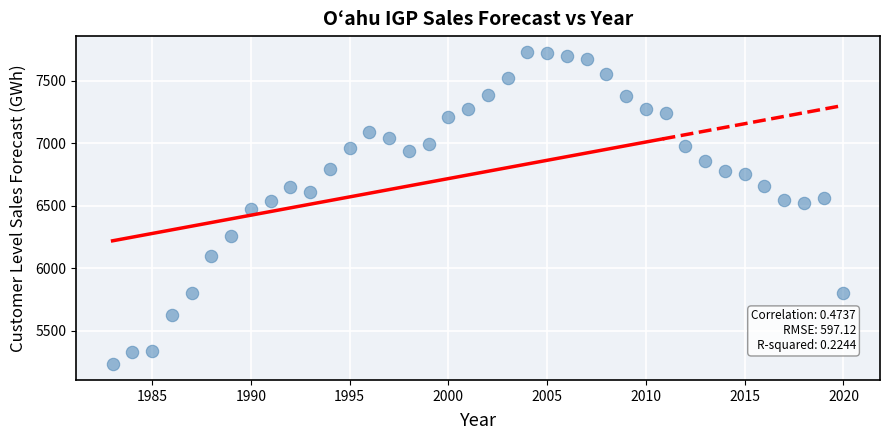

What is the range of X values (max minus min)?

37.0